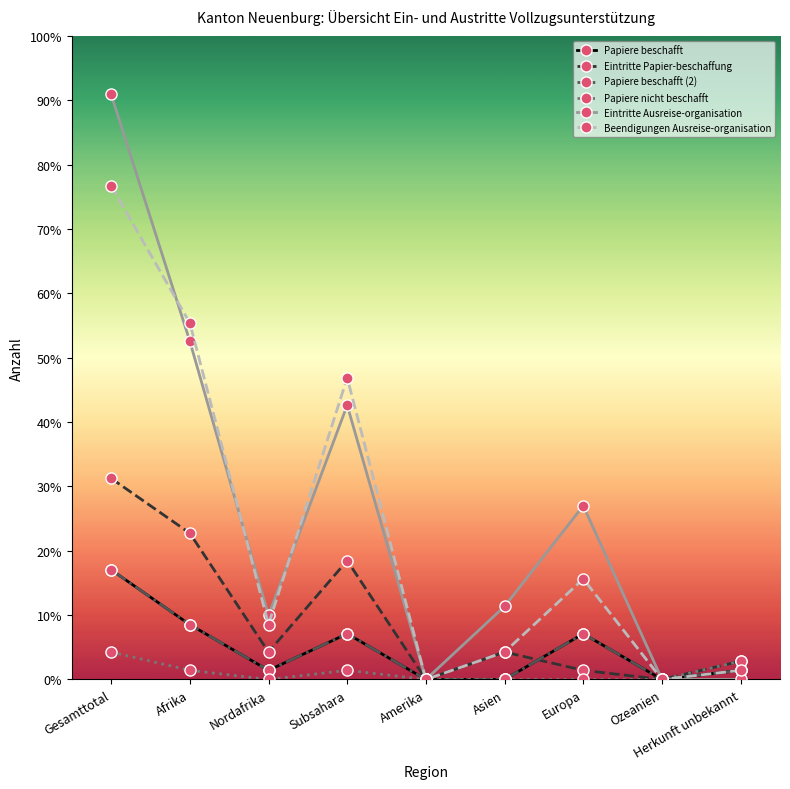

List the series in order of their peak value, highest first.

Eintritte Ausreise-organisation, Beendigungen Ausreise-organisation, Eintritte Papier-beschaffung, Papiere beschafft, Papiere beschafft (2), Papiere nicht beschafft